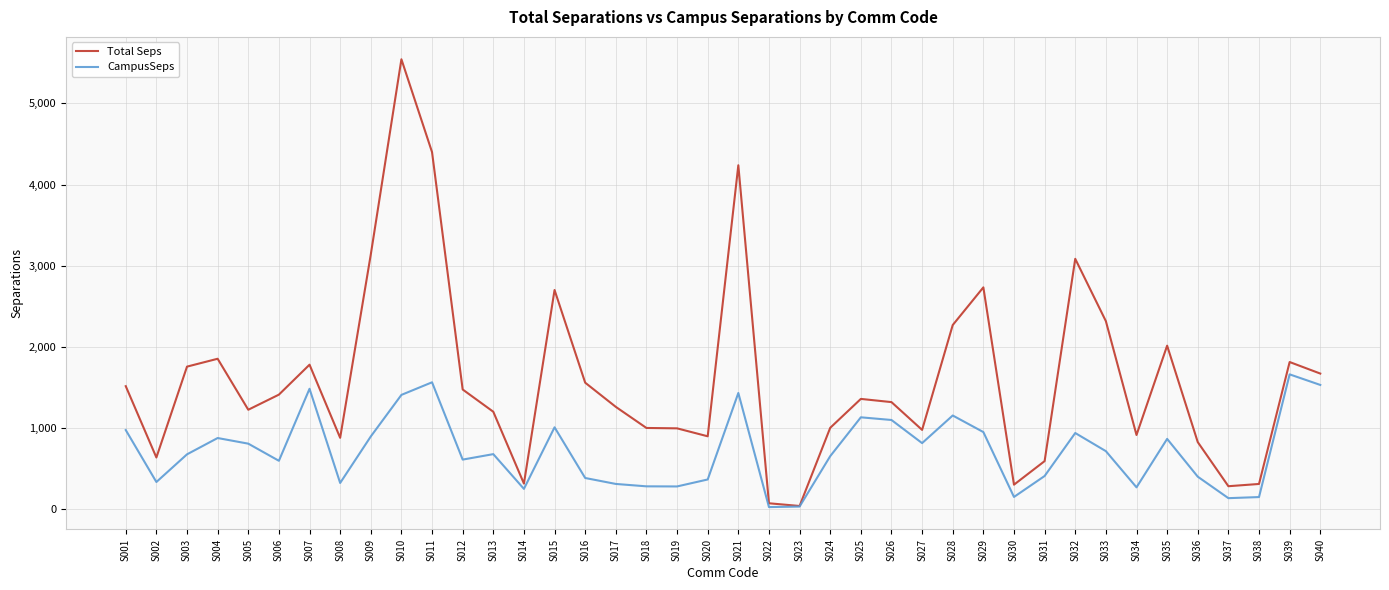

Is this an area chart (filled region under the line)?

No